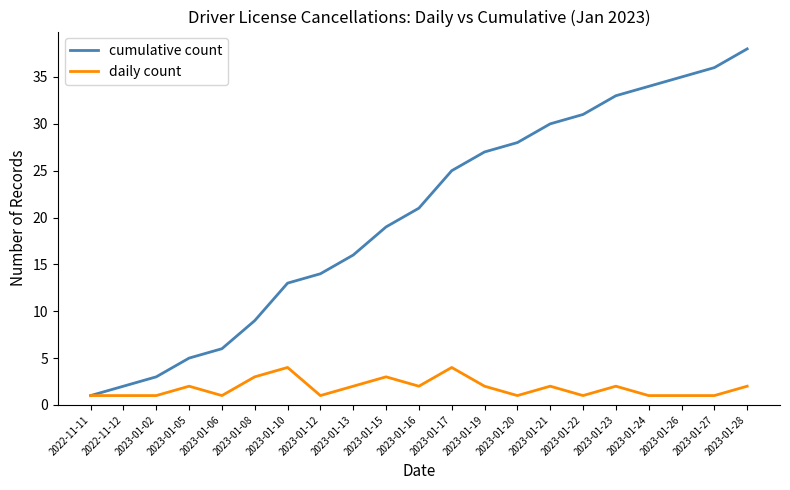

What position from the right is 2023-01-17?

10